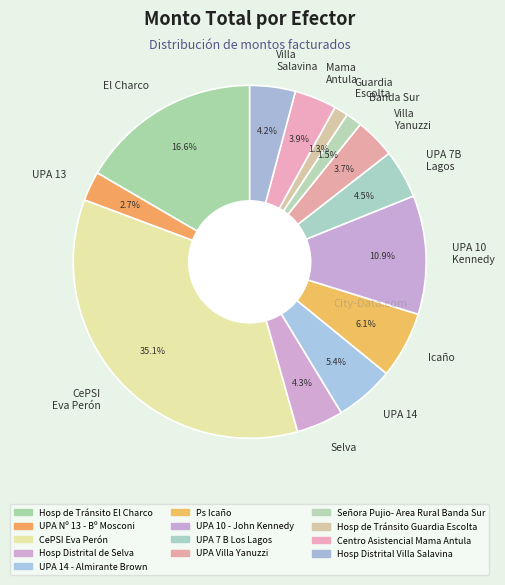

Count the number of slices in the pie.

13